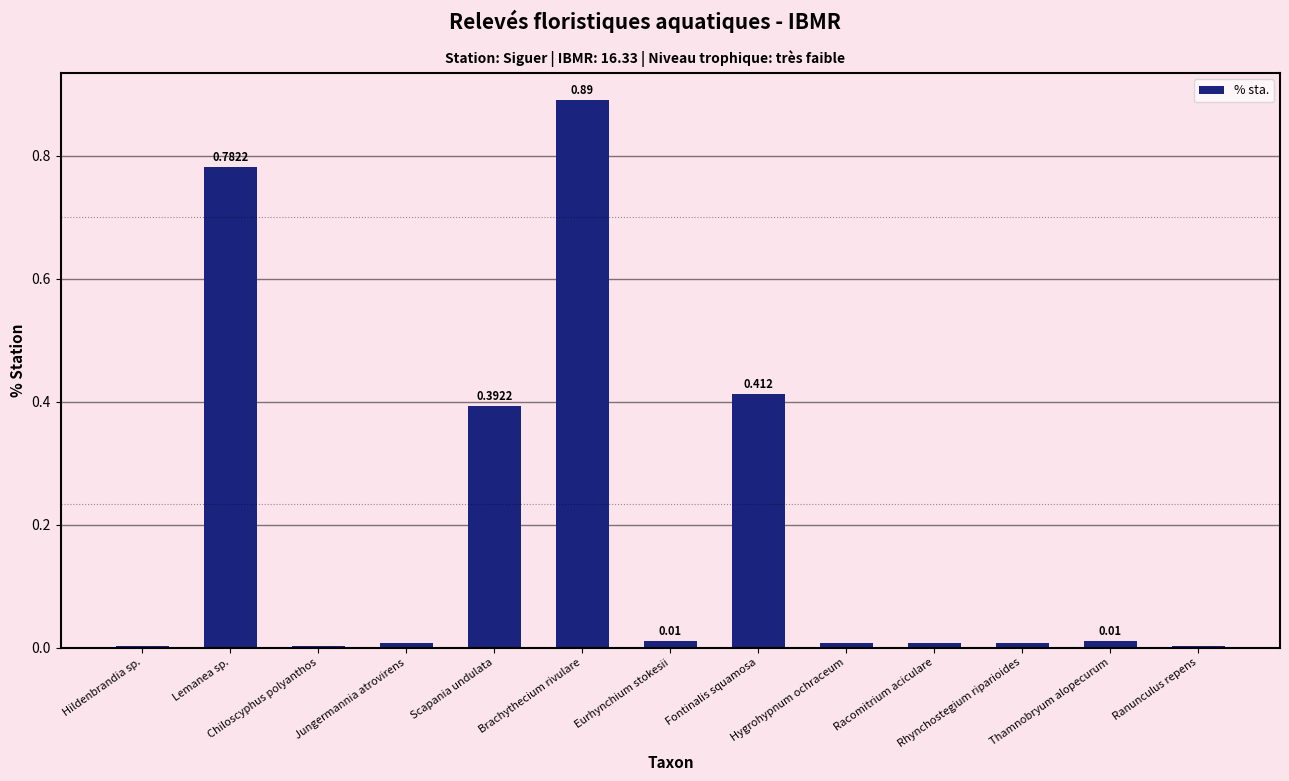

Rank the categories by value from lowest to highest.

Hildenbrandia sp., Chiloscyphus polyanthos, Ranunculus repens, Jungermannia atrovirens, Hygrohypnum ochraceum, Racomitrium aciculare, Rhynchostegium riparioides, Eurhynchium stokesii, Thamnobryum alopecurum, Scapania undulata, Fontinalis squamosa, Lemanea sp., Brachythecium rivulare